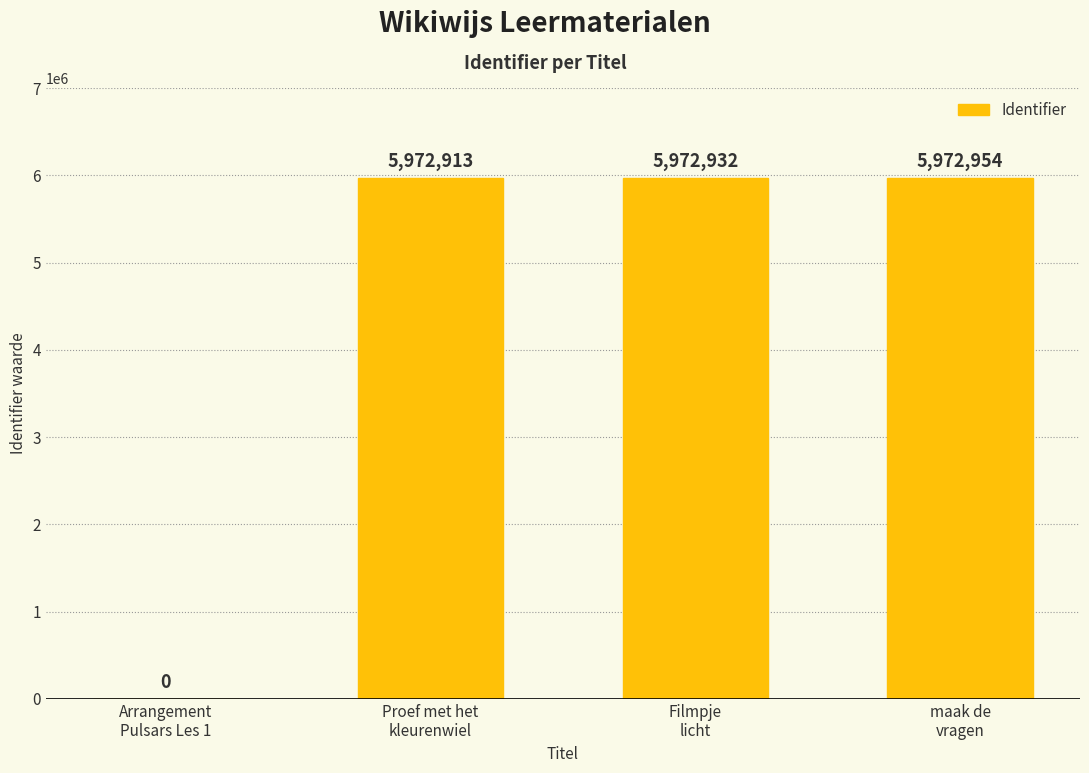

Reading right to left, extract all data points from this chart.

5972954	5972932	5972913	0